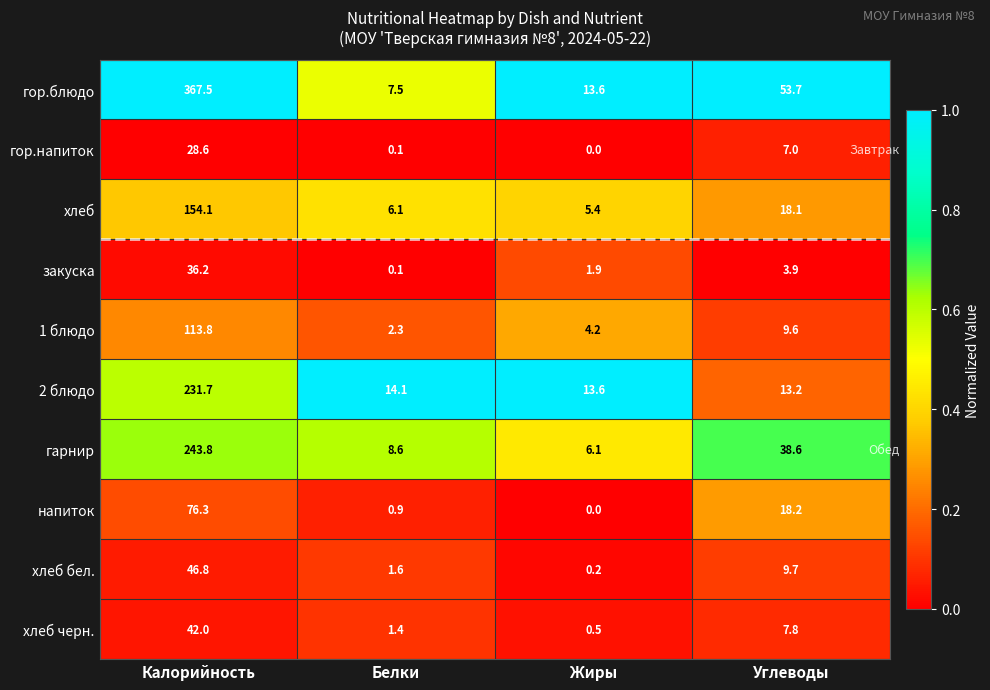

What value does the 1 блюдо series have at Калорийность?

113.8